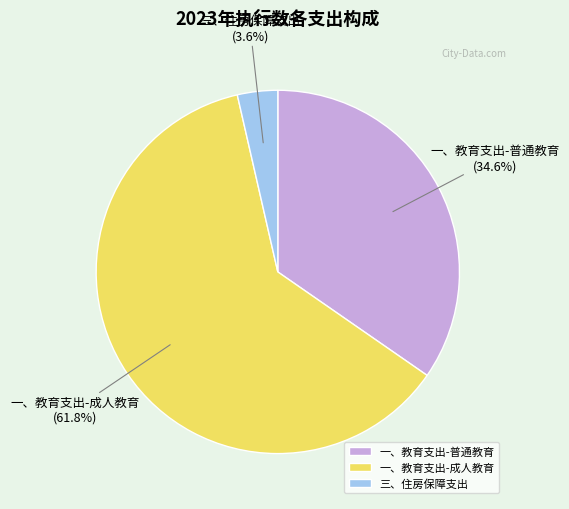

Which category has the biggest portion of the pie?

一、教育支出-成人教育